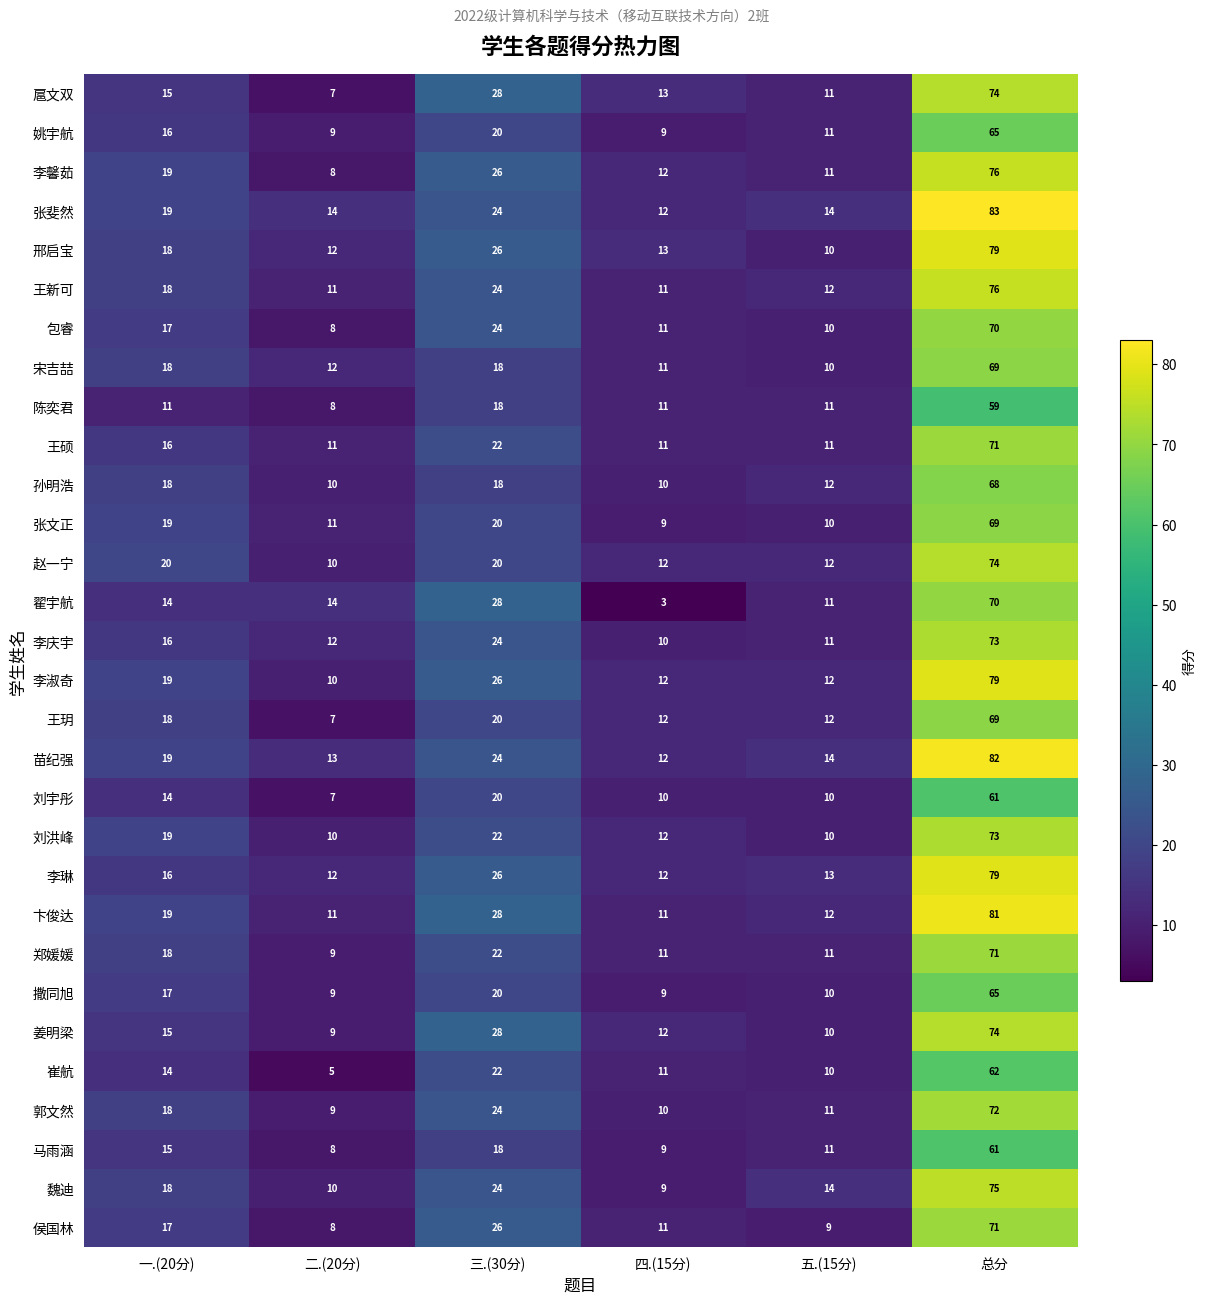

At which label does 扈文双 reach its minimum?

二.(20分)